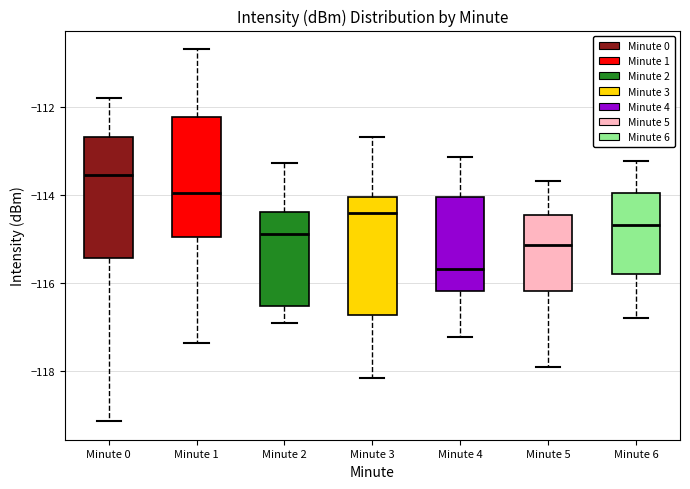

Where does the upper whisker of the box for Minute 3 end on the y-axis? The values are not printed on the chart, so give them approximately, as read against the axis.

-112.6